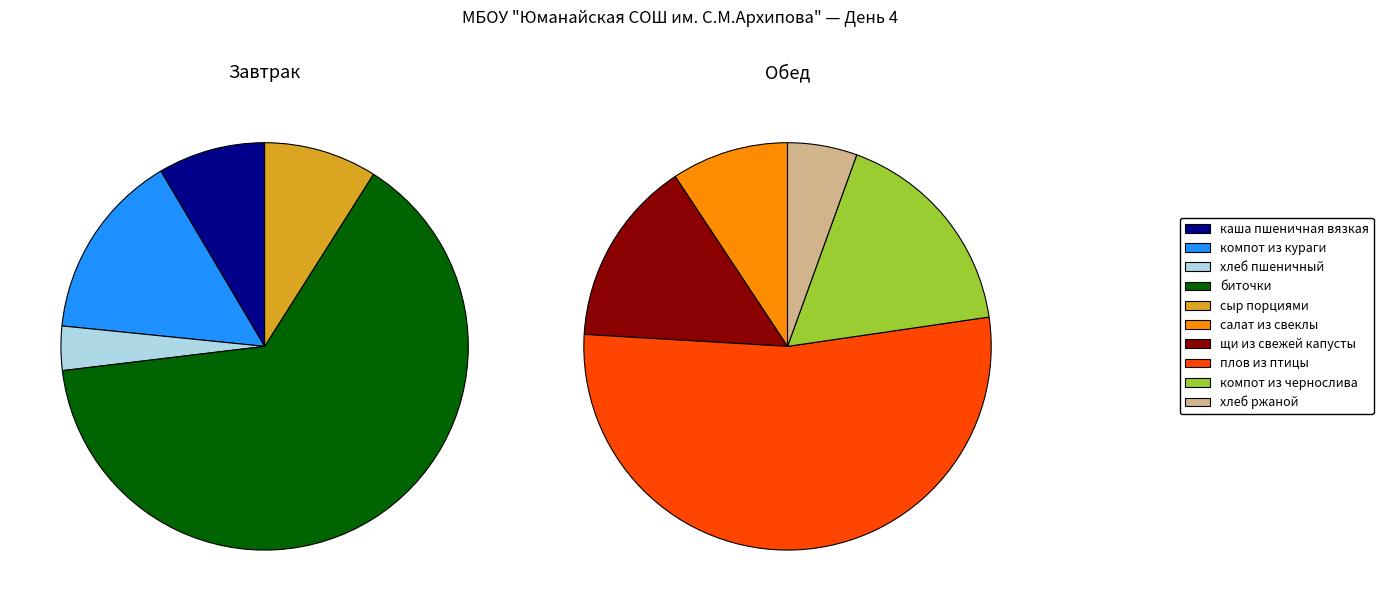

To the nearest percent, what percentage of the pie is 3?

64%